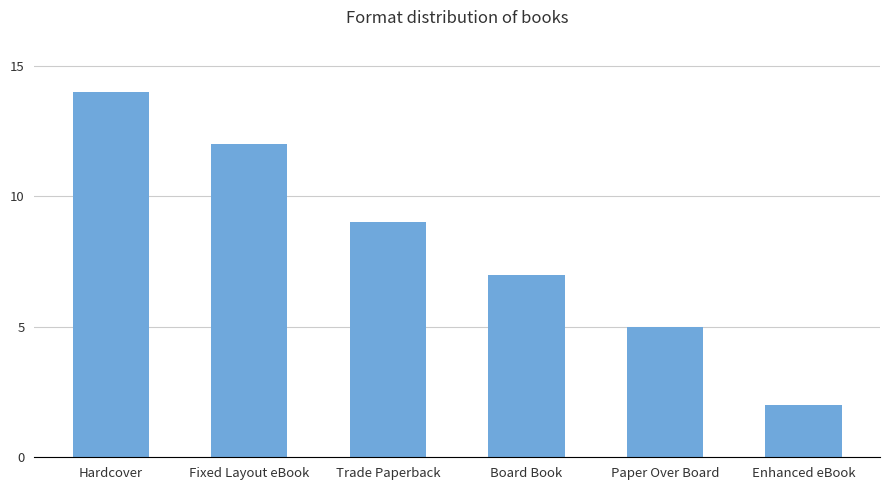

What is the difference between the maximum and minimum values?

12